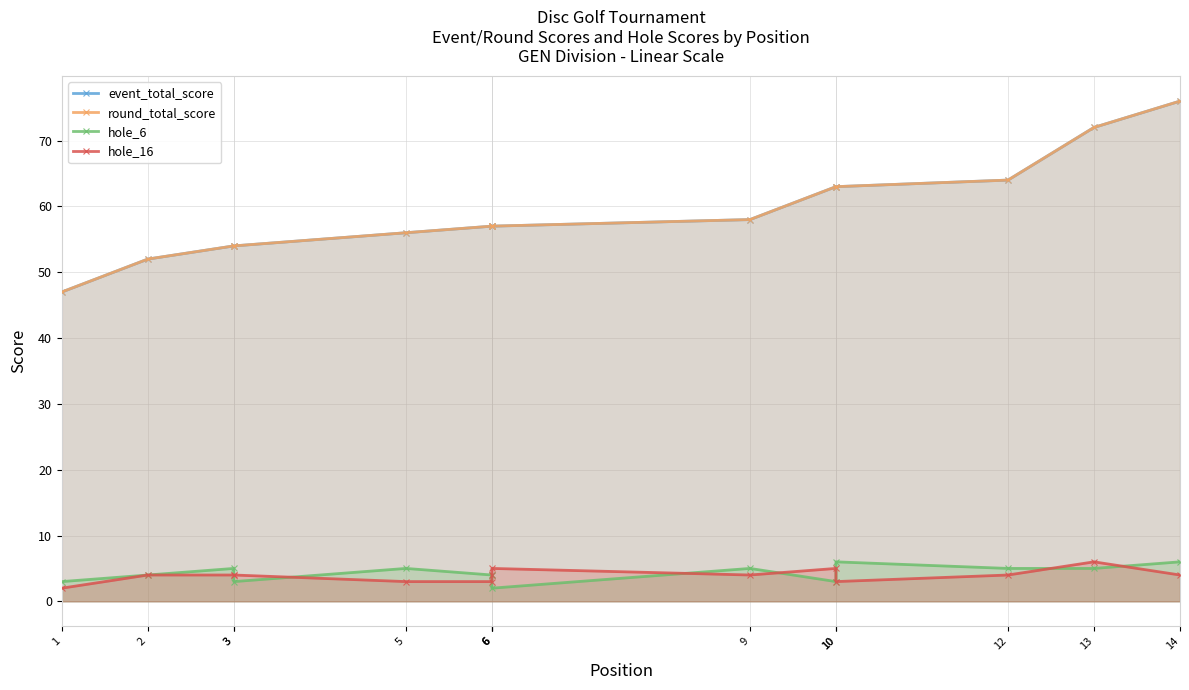

Is the value of event_total_score at 12 greater than the value of round_total_score at 9?

Yes